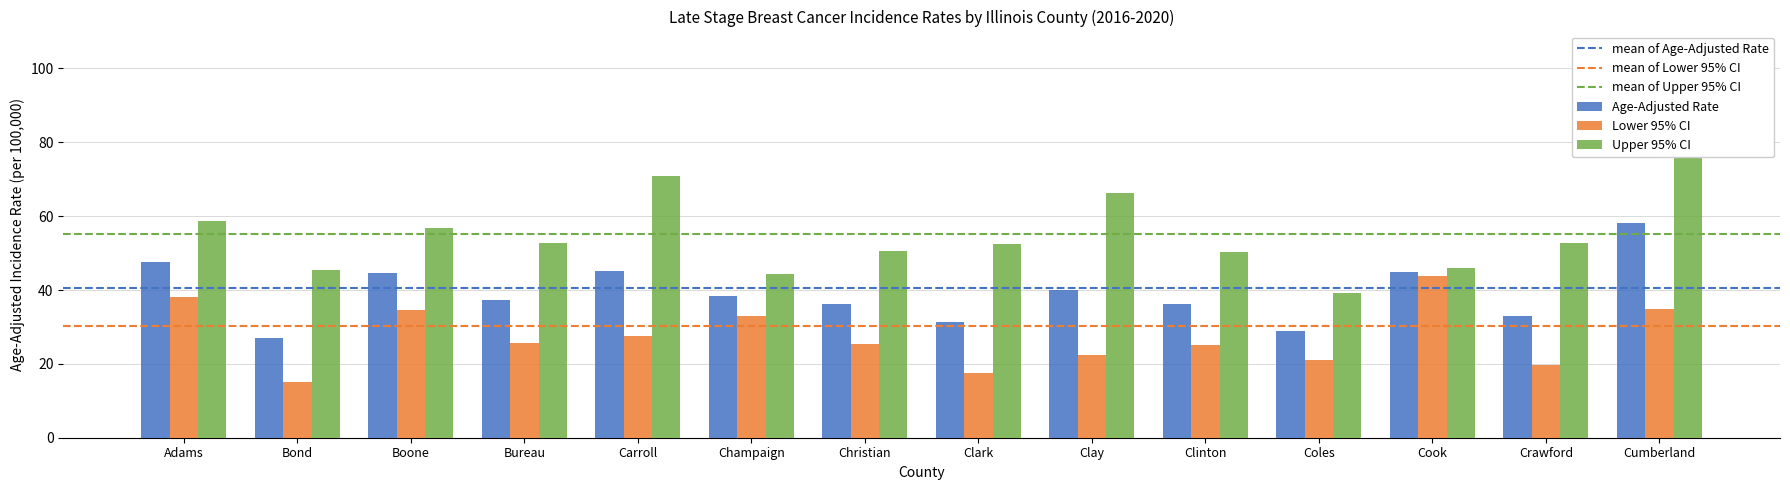

What is the value of the Lower 95% CI bar at the 13th from the left?

19.7